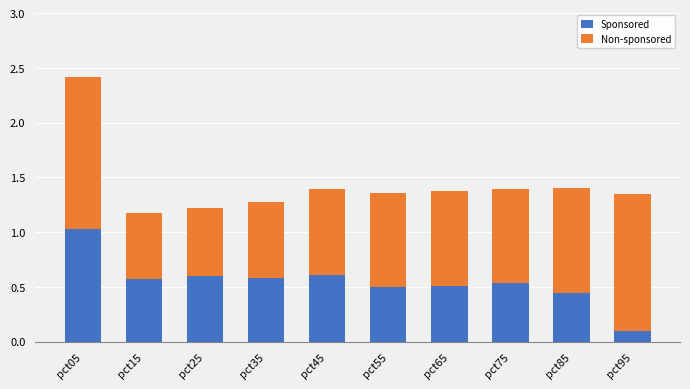

At which label does Sponsored reach its peak?

pct05